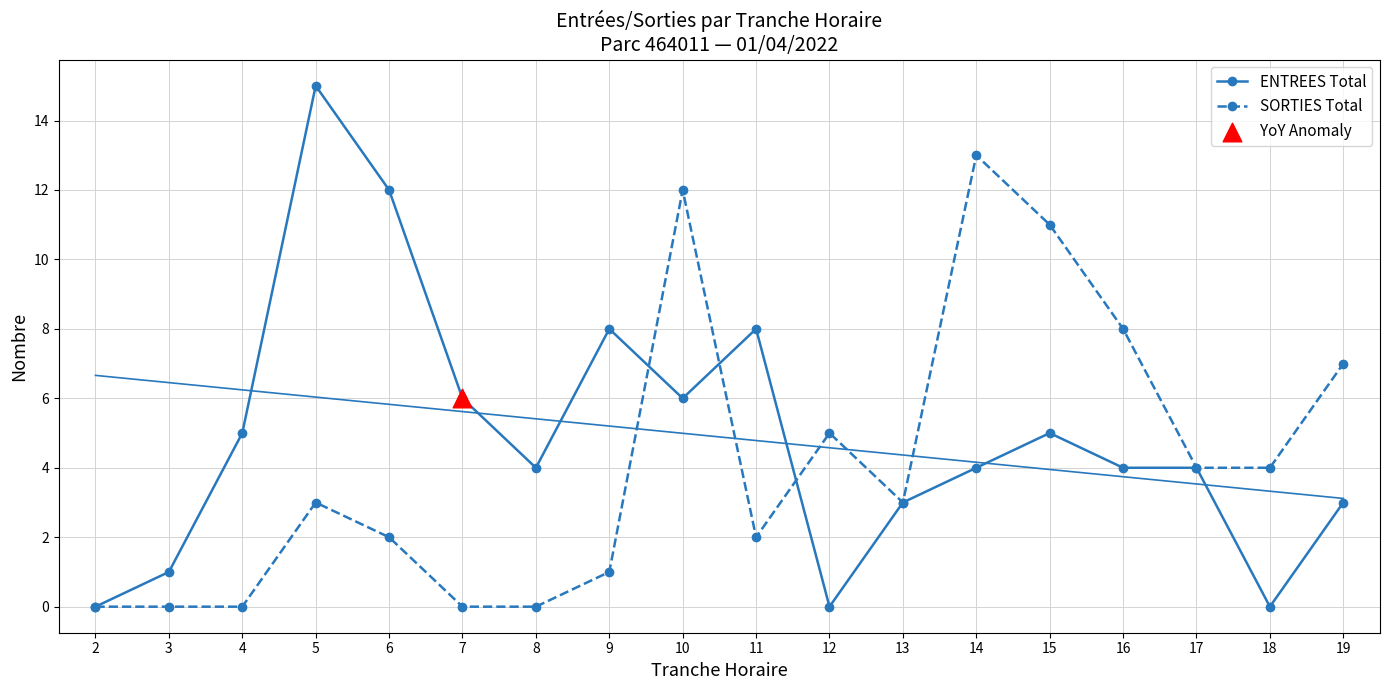

Which series reaches the minimum Y coordinate?

ENTREES Total